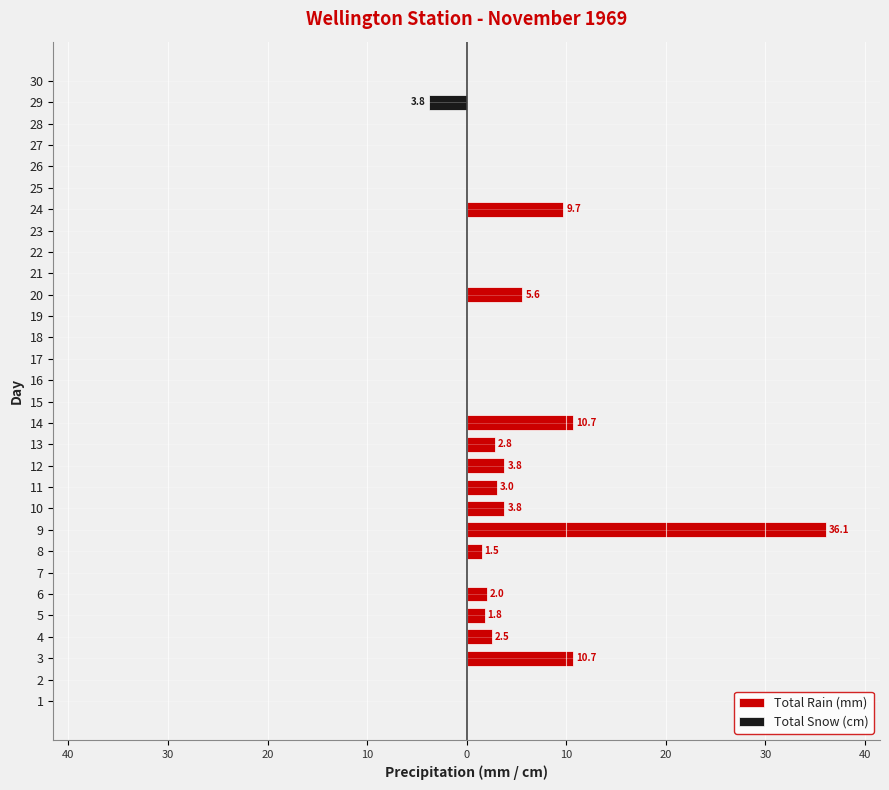

Are the bars horizontal?

Yes